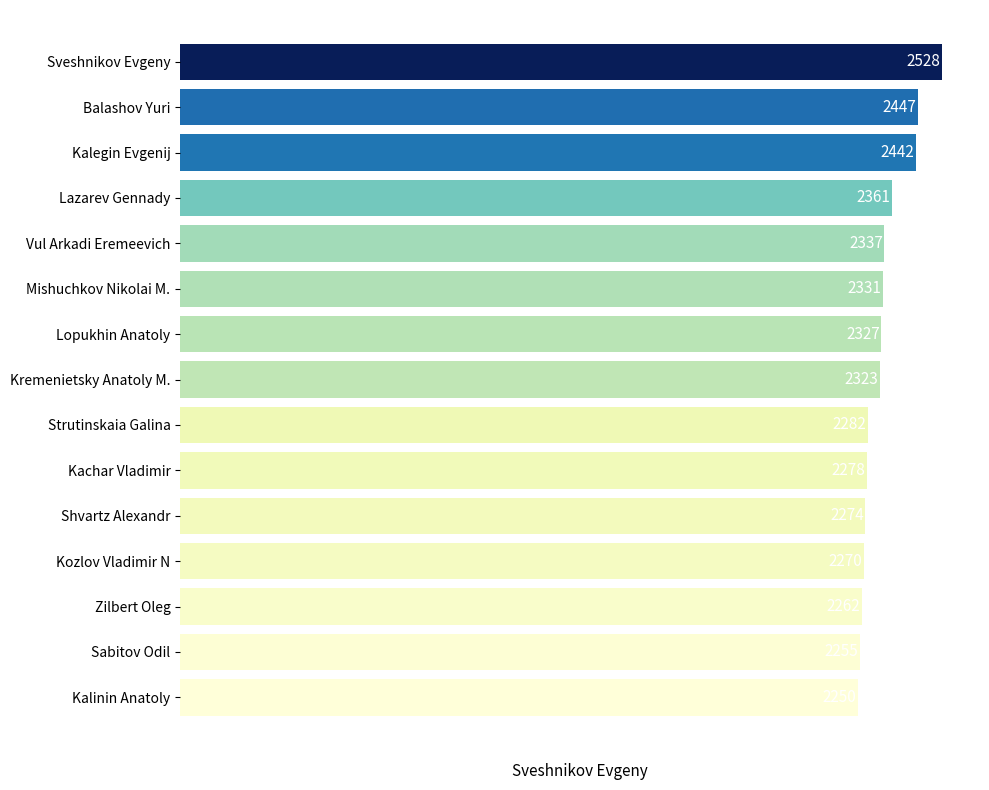

The chart shows a value of 1294 at Zilbert Oleg. True or false?

False